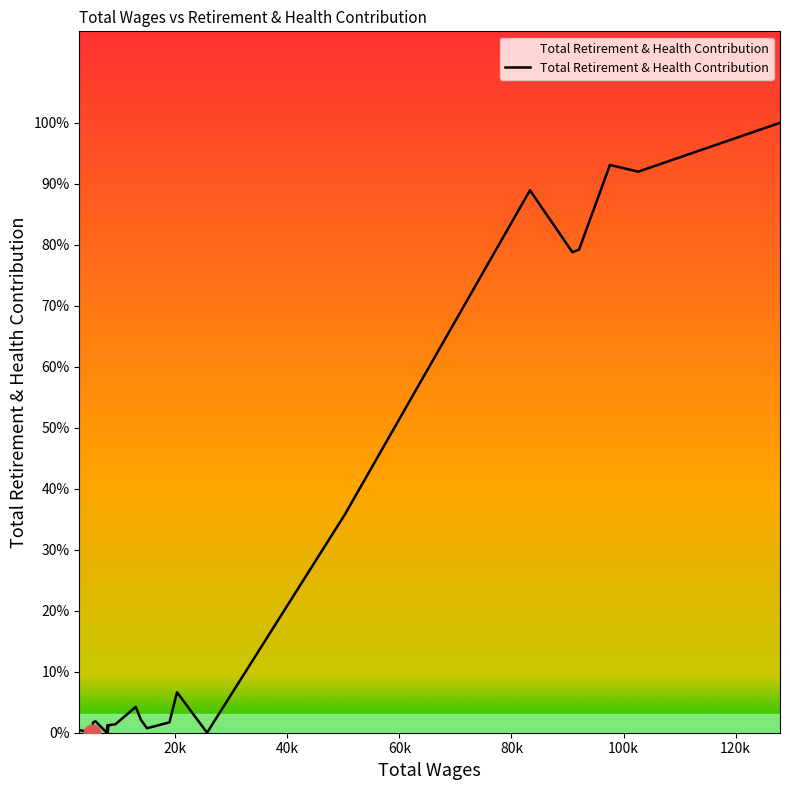

Does the chart have visible grid lines?

No